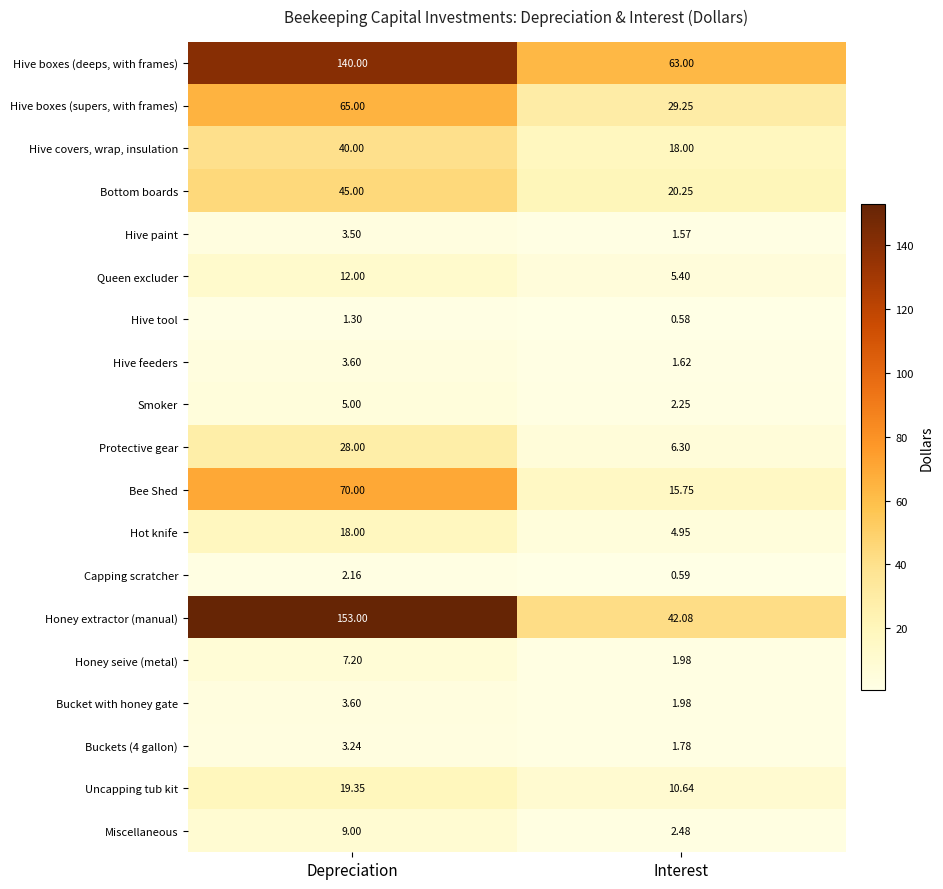

Between Depreciation and Interest, which series saw the biggest shift?

Honey extractor (manual)